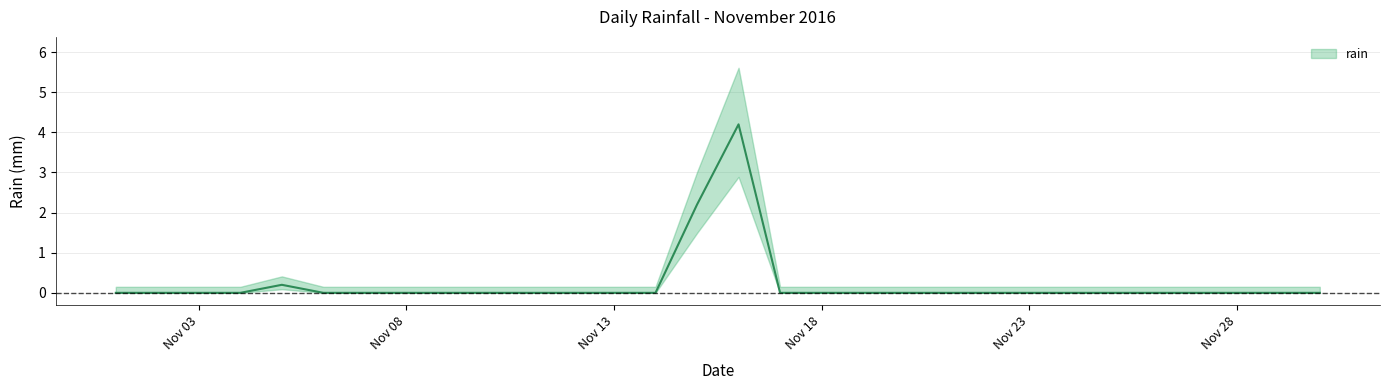

The value at 2016-11-26 is 0.0. True or false?

True